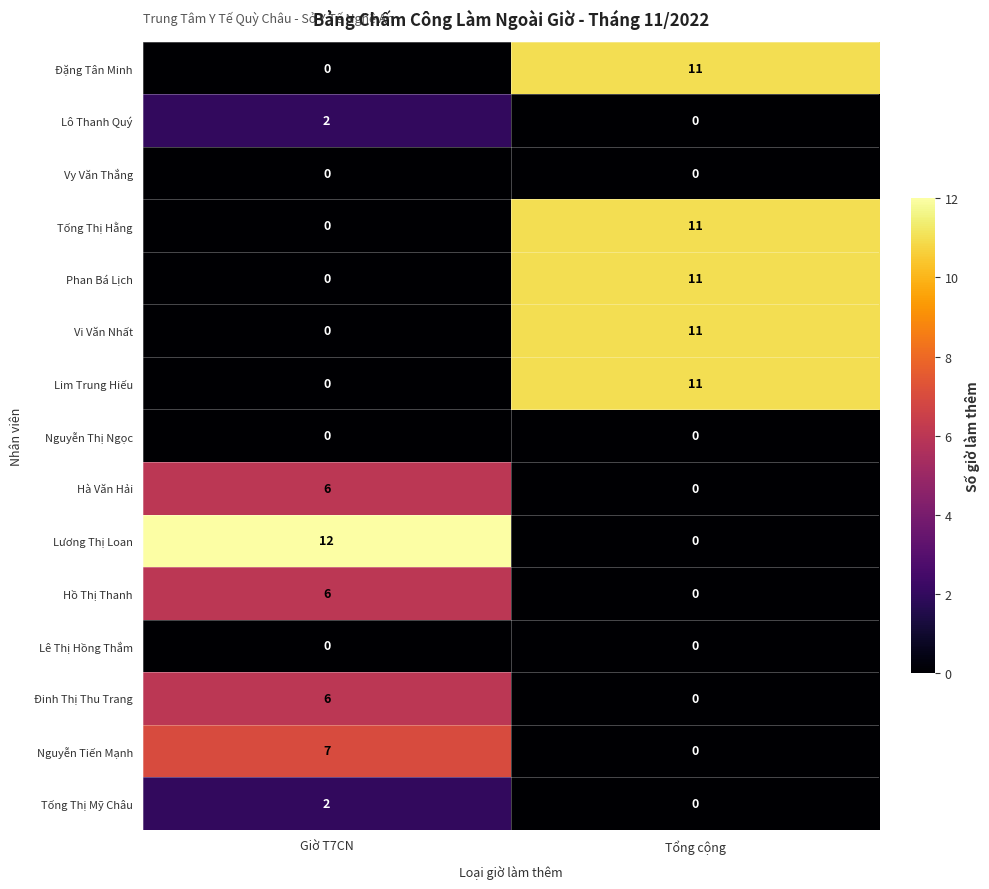

List the labels in order of Đặng Tân Minh value, largest first.

Tổng cộng, Giờ T7CN